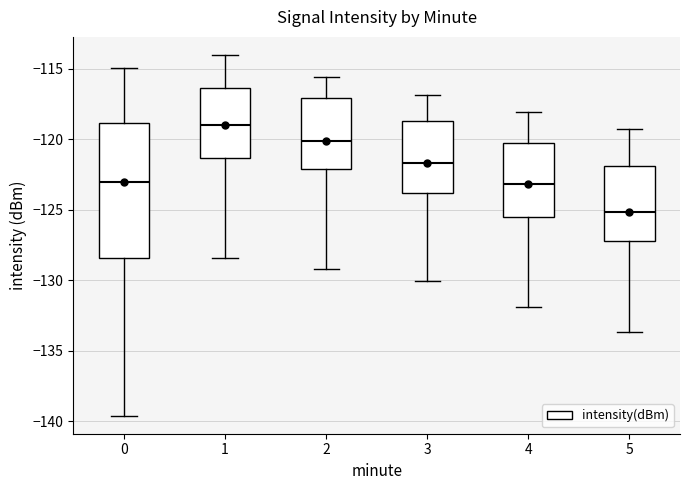

Reading left to right, read every box against the y-axis: the position of its median line, the range the box covers, and the ends of its whiskers. The values are not printed on the chart, so give them approximately, as read against the axis.

0: median -123.0, box -128.5 to -119.0, whiskers -139.5 to -115.0
1: median -119.0, box -121.5 to -116.5, whiskers -128.5 to -114.0
2: median -120.0, box -122.0 to -117.0, whiskers -129.0 to -115.5
3: median -121.5, box -124.0 to -118.5, whiskers -130.0 to -117.0
4: median -123.0, box -125.5 to -120.5, whiskers -132.0 to -118.0
5: median -125.0, box -127.0 to -122.0, whiskers -133.5 to -119.5